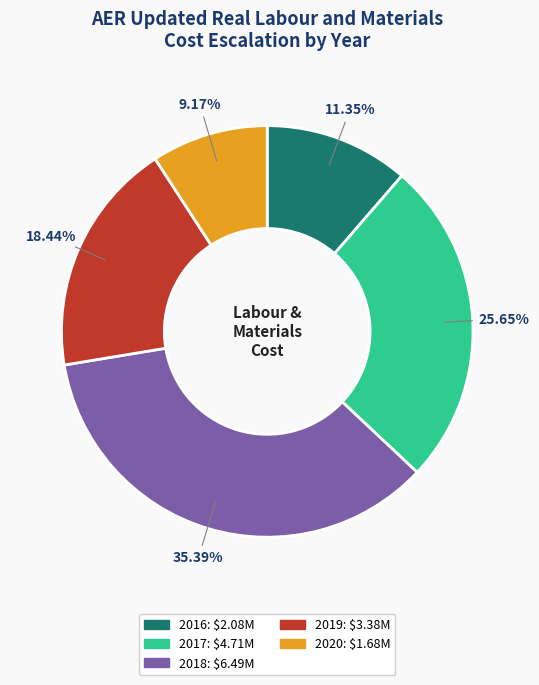

Is 2020 the majority of the pie?

No